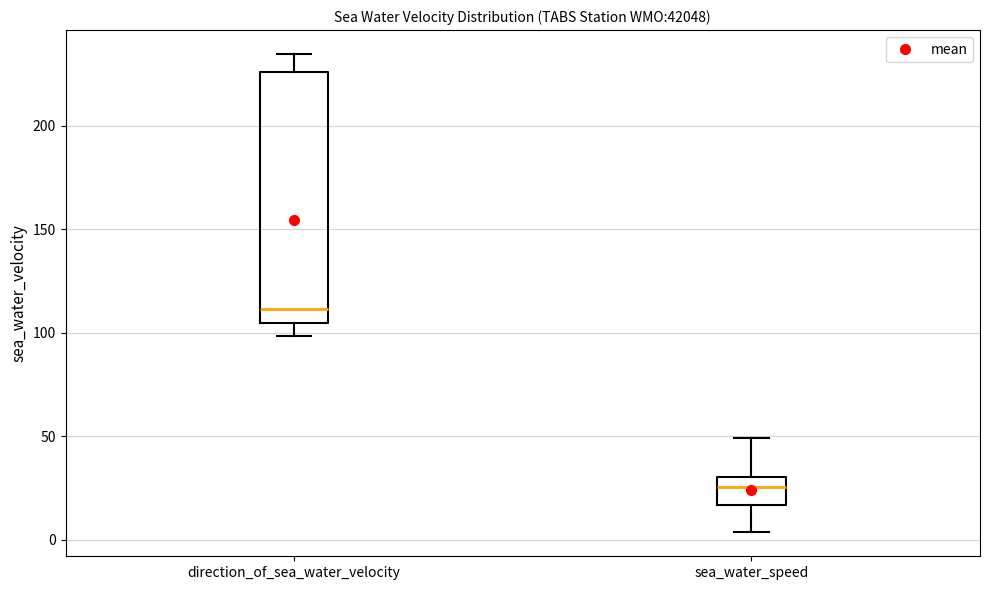

Reading left to right, transcribe this box plot: for each box, give where its median line is, the range the box spans, and where its two whiskers end, as read against the y-axis. The values are not printed on the chart, so give them approximately, as read against the axis.

direction_of_sea_water_velocity: median 110, box 105 to 225, whiskers 100 to 235
sea_water_speed: median 25, box 15 to 30, whiskers 5 to 50